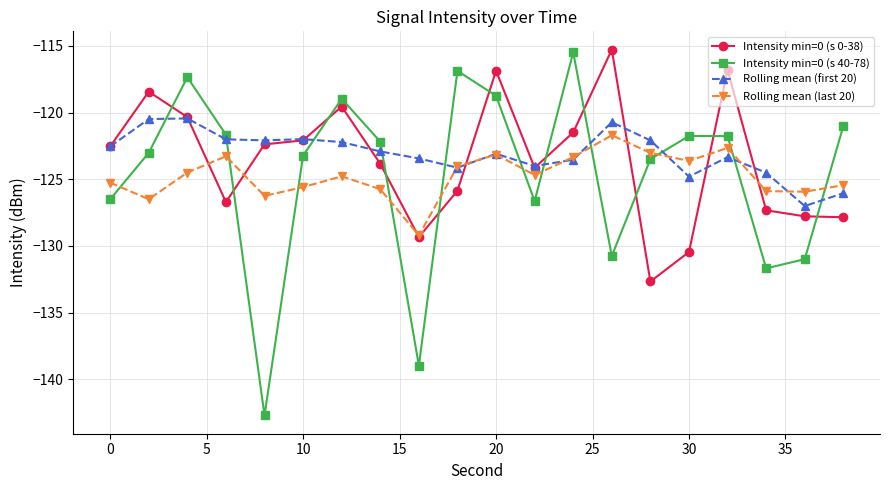

True or false: Intensity min=0 (s 0-38) and Intensity min=0 (s 40-78) intersect in this chart.

True